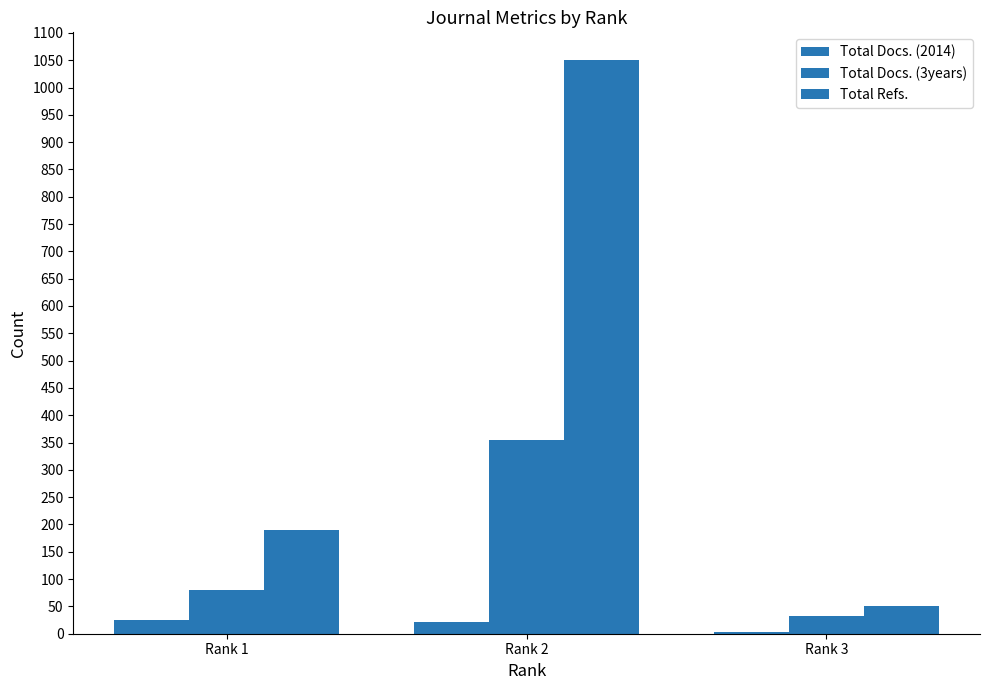

Is the value of Total Docs. (2014) at Rank 1 greater than the value of Total Refs. at Rank 2?

No